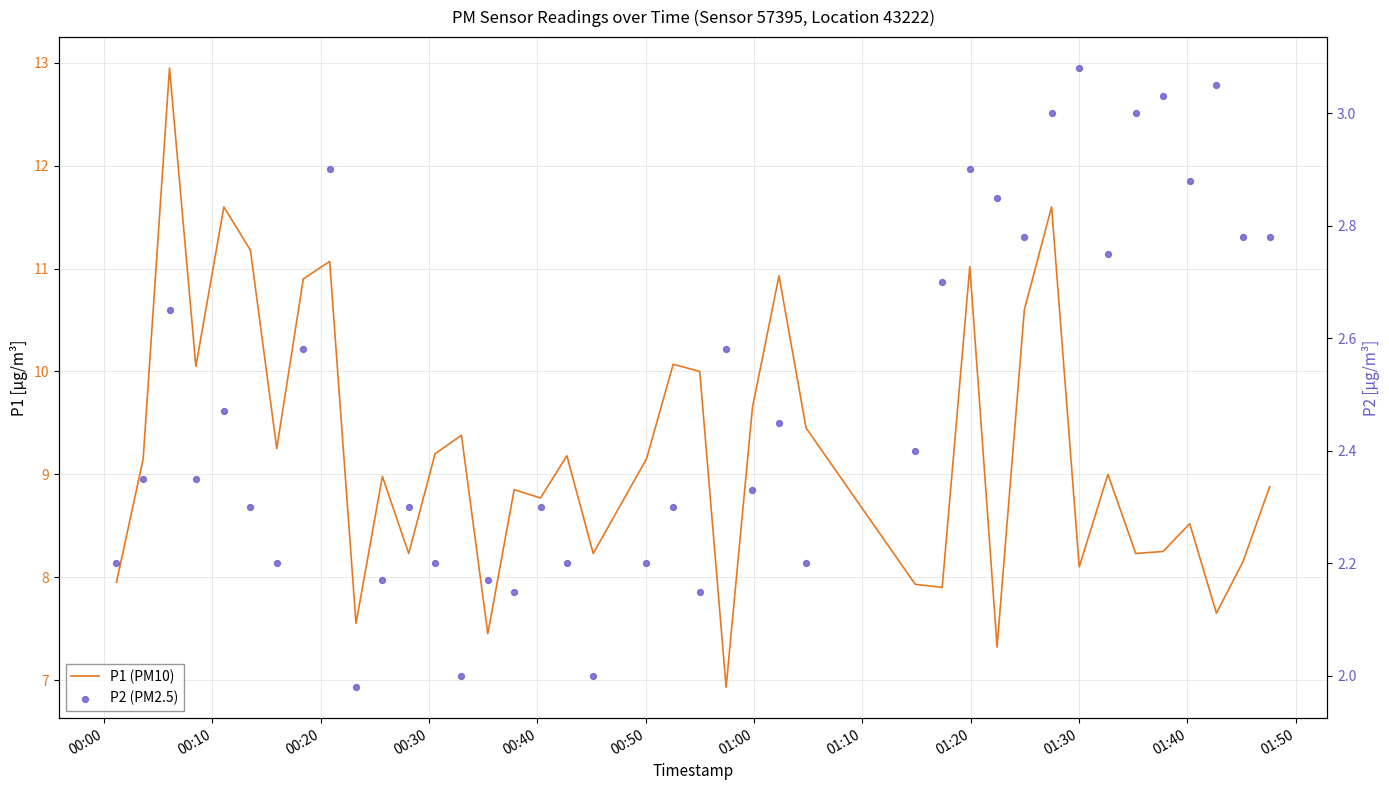

At how many categories does at least one series exceed 11?

6